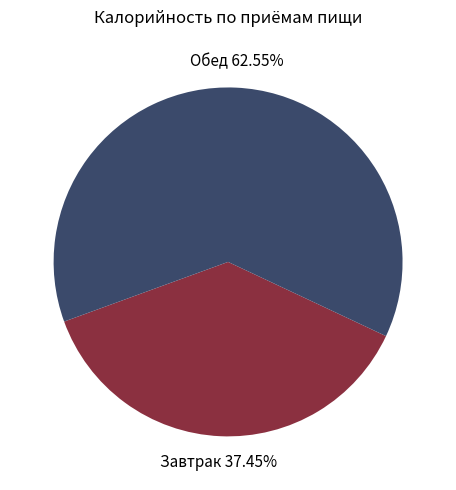

Is it true that Обед is 77% of the pie?

False